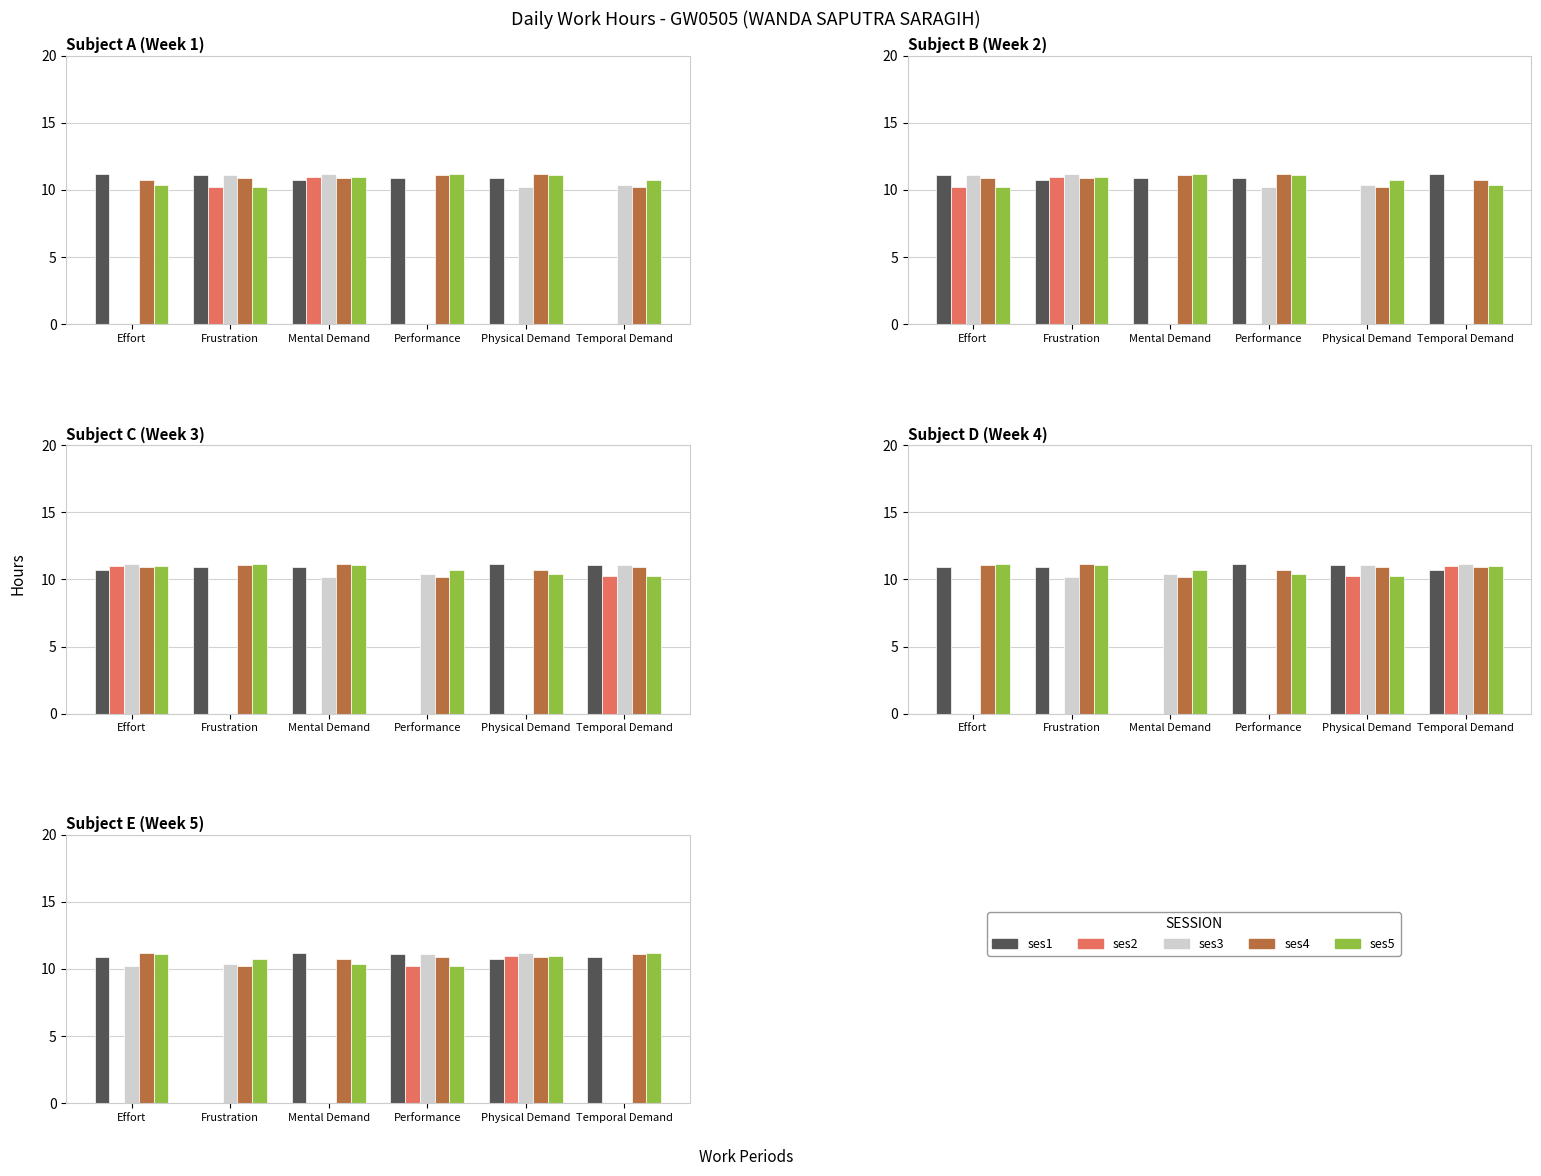

What is the total value across all series at Effort?

43.4